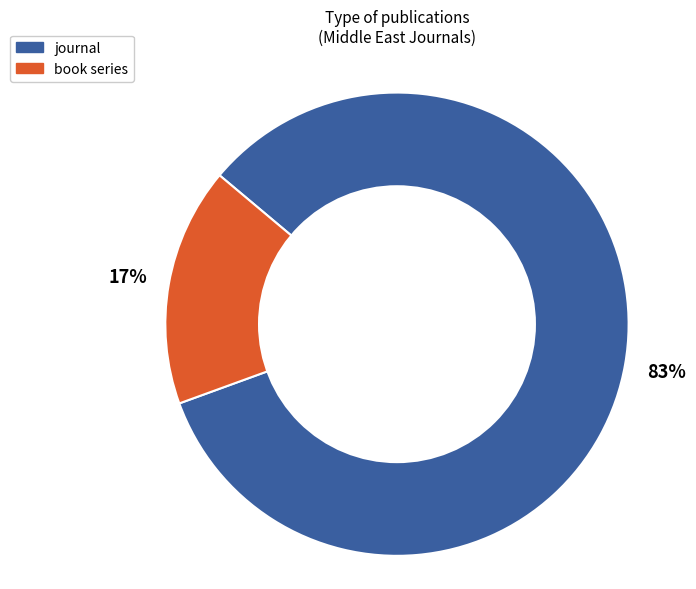

Is it true that book series is 11% of the pie?

False